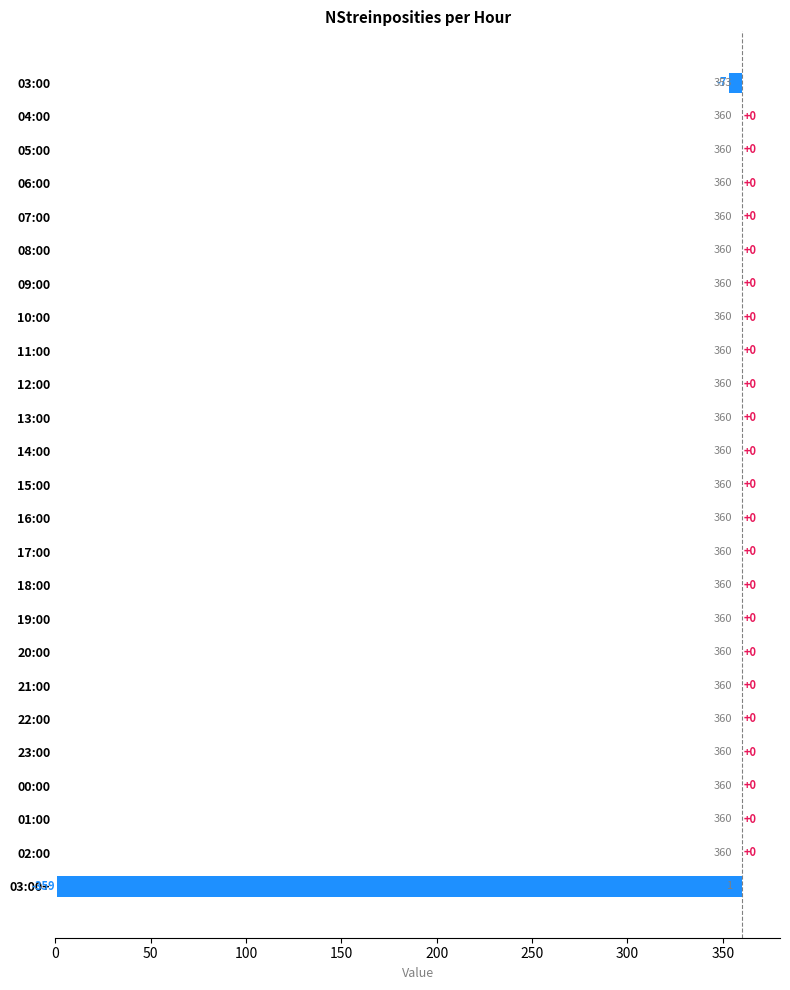

Reading left to right, extract all data points from this chart.

-7	0	0	0	0	0	0	0	0	0	0	0	0	0	0	0	0	0	0	0	0	0	0	0	-359